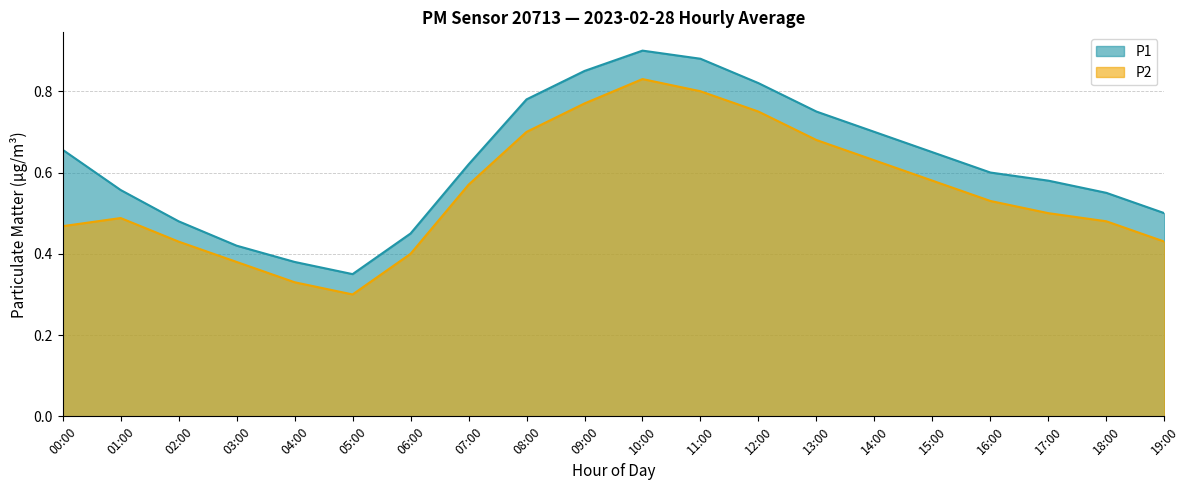

Reading left to right, list all the values displayed in this chart.

P1: 0.5	0.5	0.4	0.4	0.3	0.3	0.4	0.6	0.7	0.8	0.8	0.8	0.8	0.7	0.6	0.6	0.5	0.5	0.5	0.4
P2: 0.7	0.6	0.5	0.4	0.4	0.3	0.5	0.6	0.8	0.8	0.9	0.9	0.8	0.8	0.7	0.7	0.6	0.6	0.6	0.5